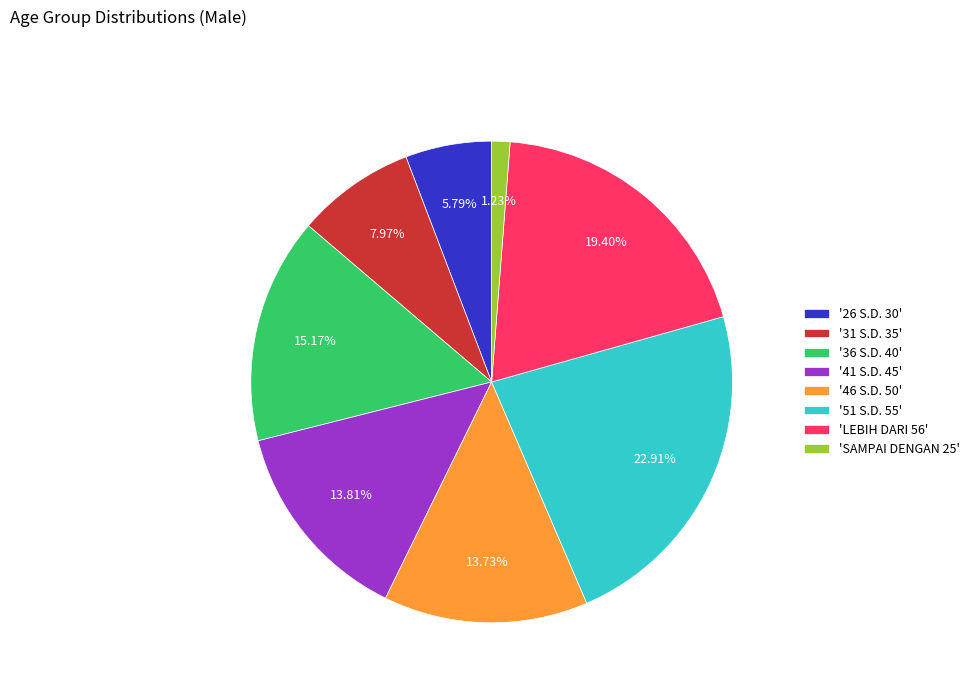

Combined, do '41 S.D. 45' and '31 S.D. 35' account for over 50%?

No